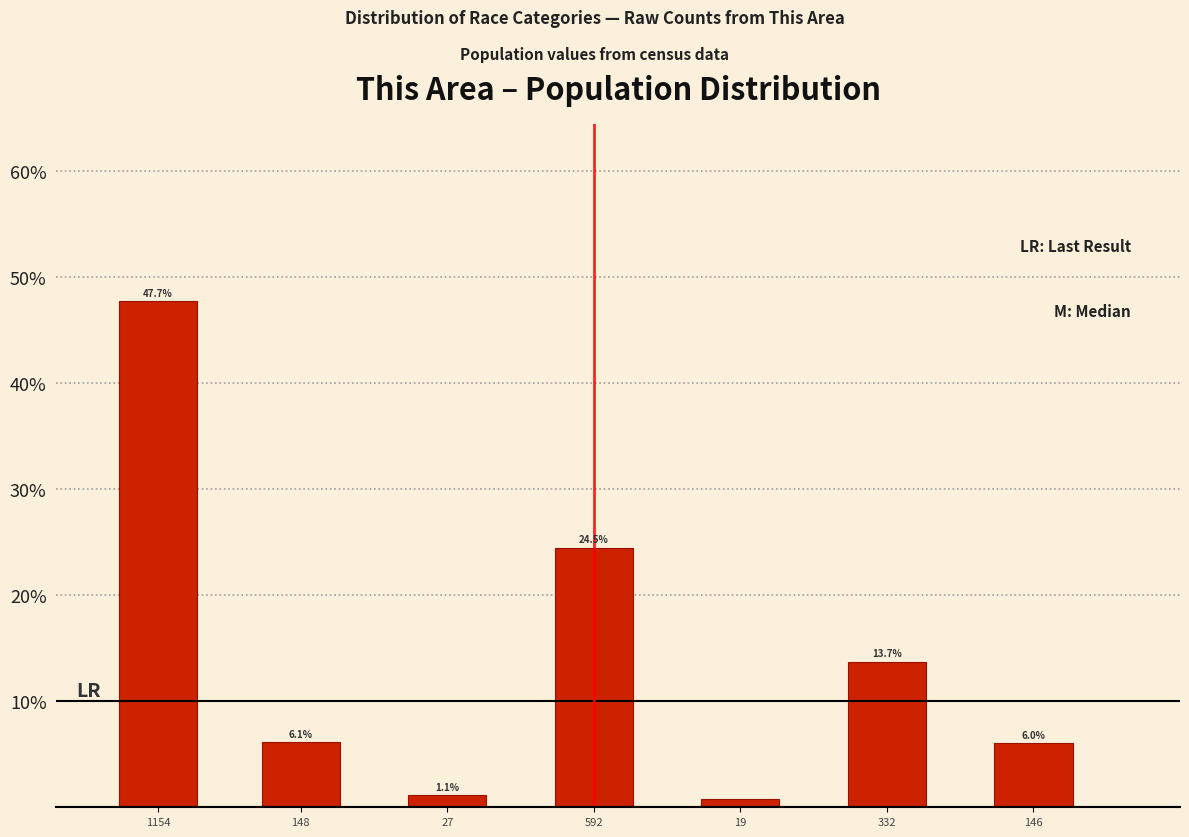

What is the approximate value at 27?

1.1